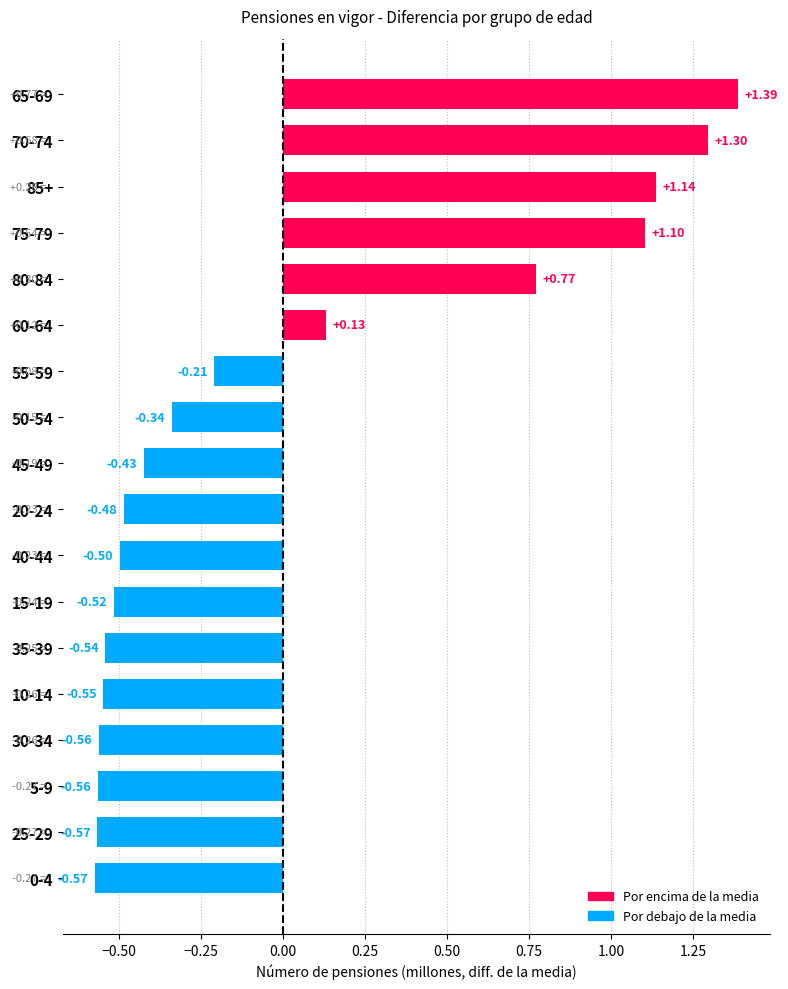

Between 30-34 and 15-19, which is larger?

15-19